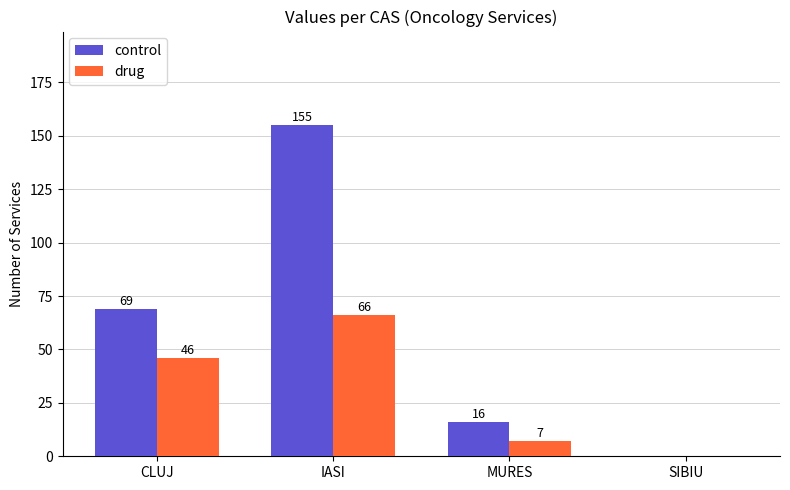

What is the spread (max minus min) of values at CLUJ?

23